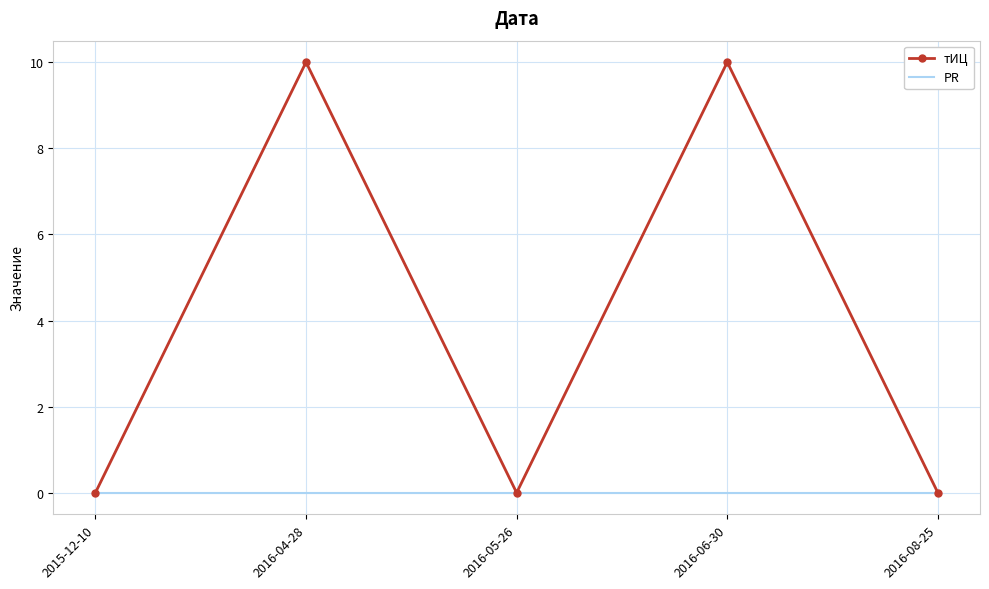

What are all the series names shown in the legend?

тИЦ, PR